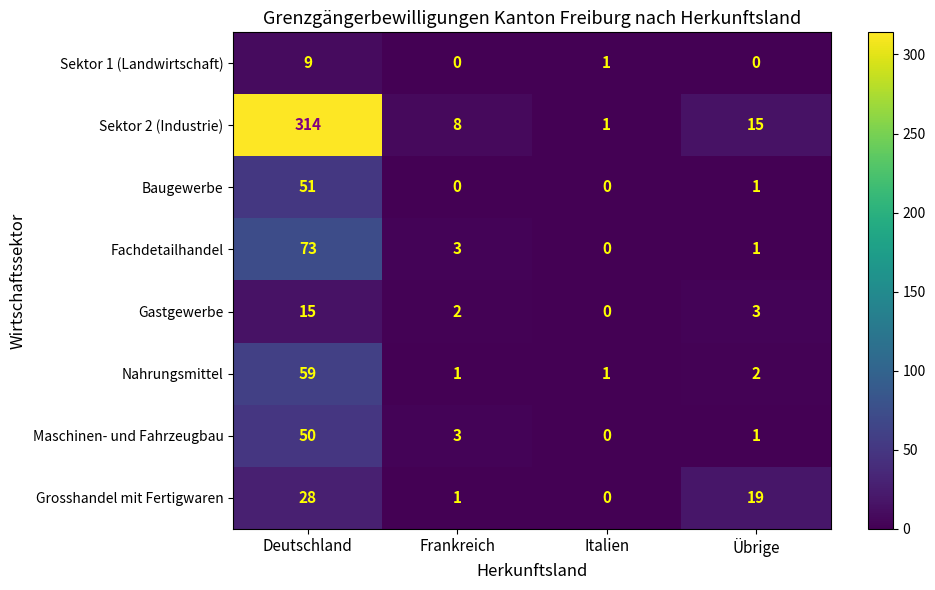

Between Deutschland and Übrige, which series saw the biggest shift?

Sektor 2 (Industrie)